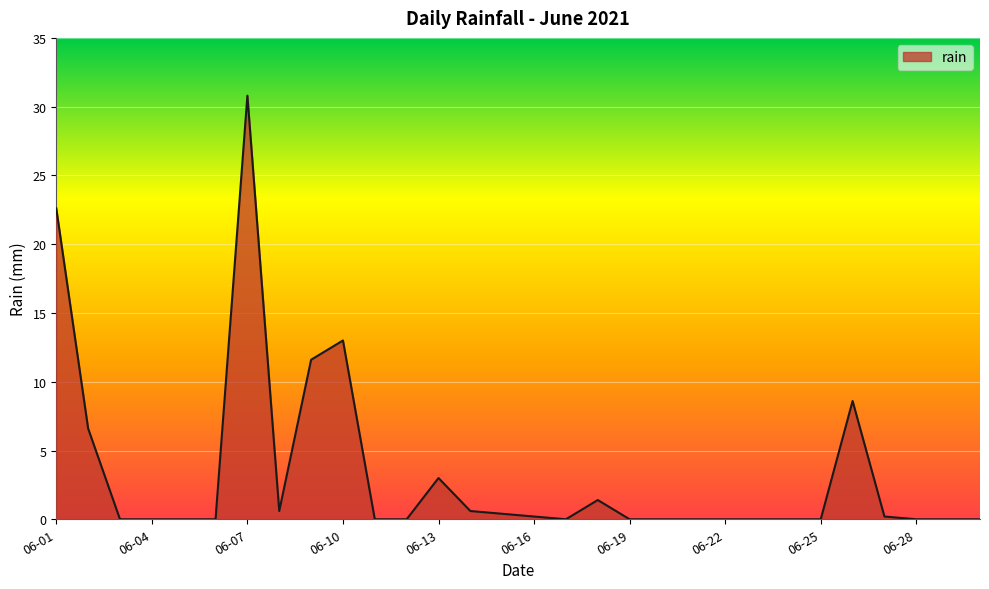

What is the greatest value displayed?

30.8